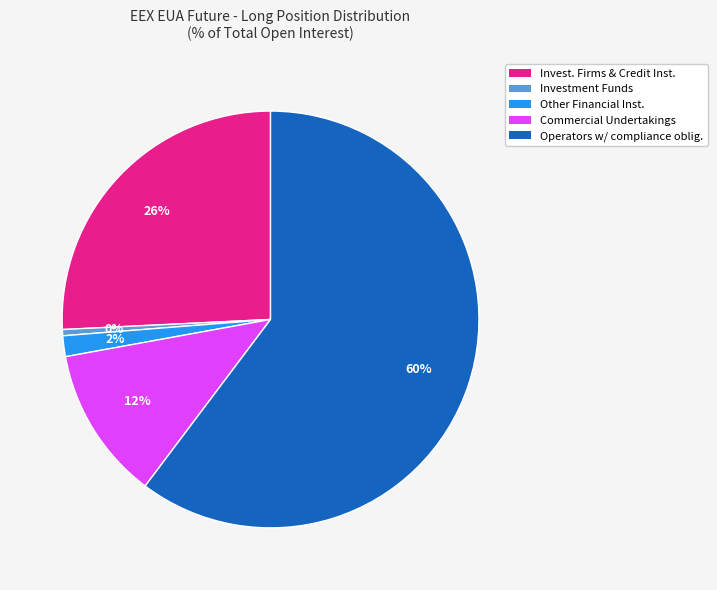

Is there a majority slice in this chart?

Yes